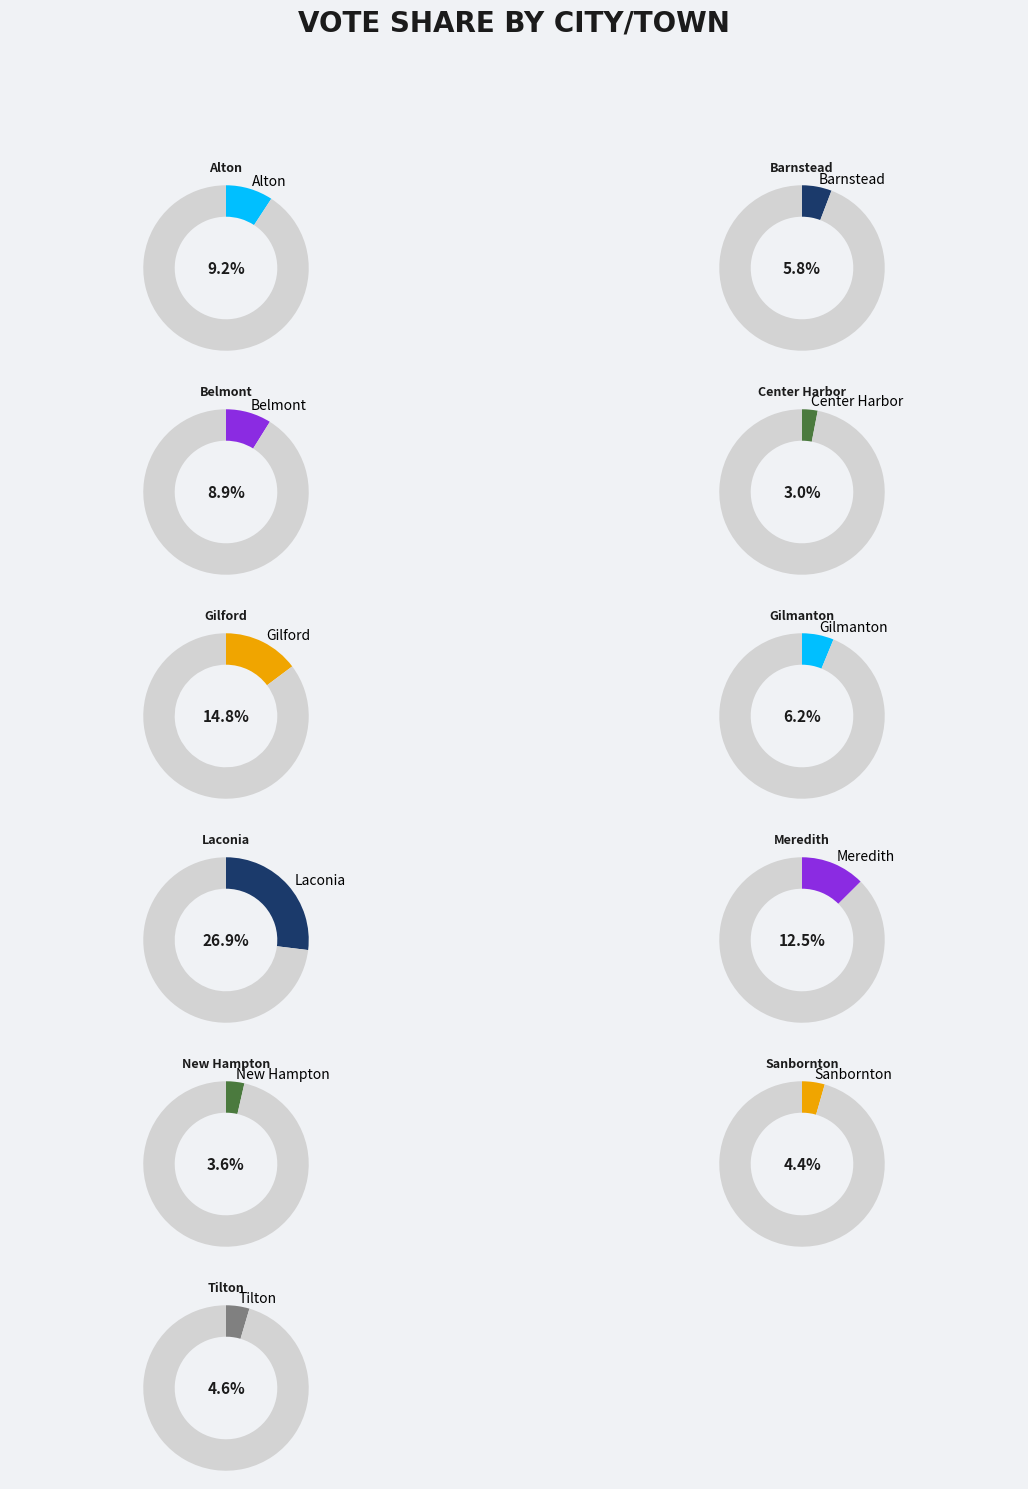

What is the ratio of the value at Center Harbor to the value at Barnstead?

0.5